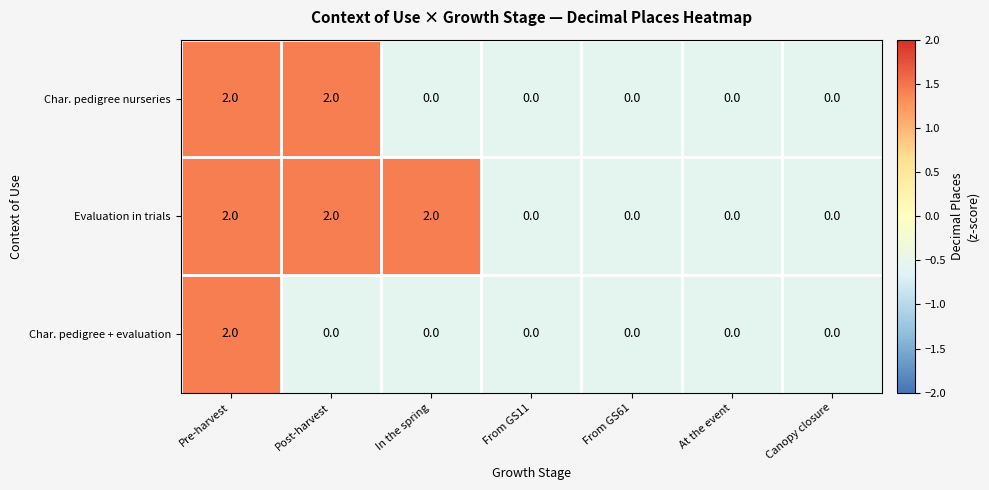

At which category is the sum across all series the highest?

Pre-harvest